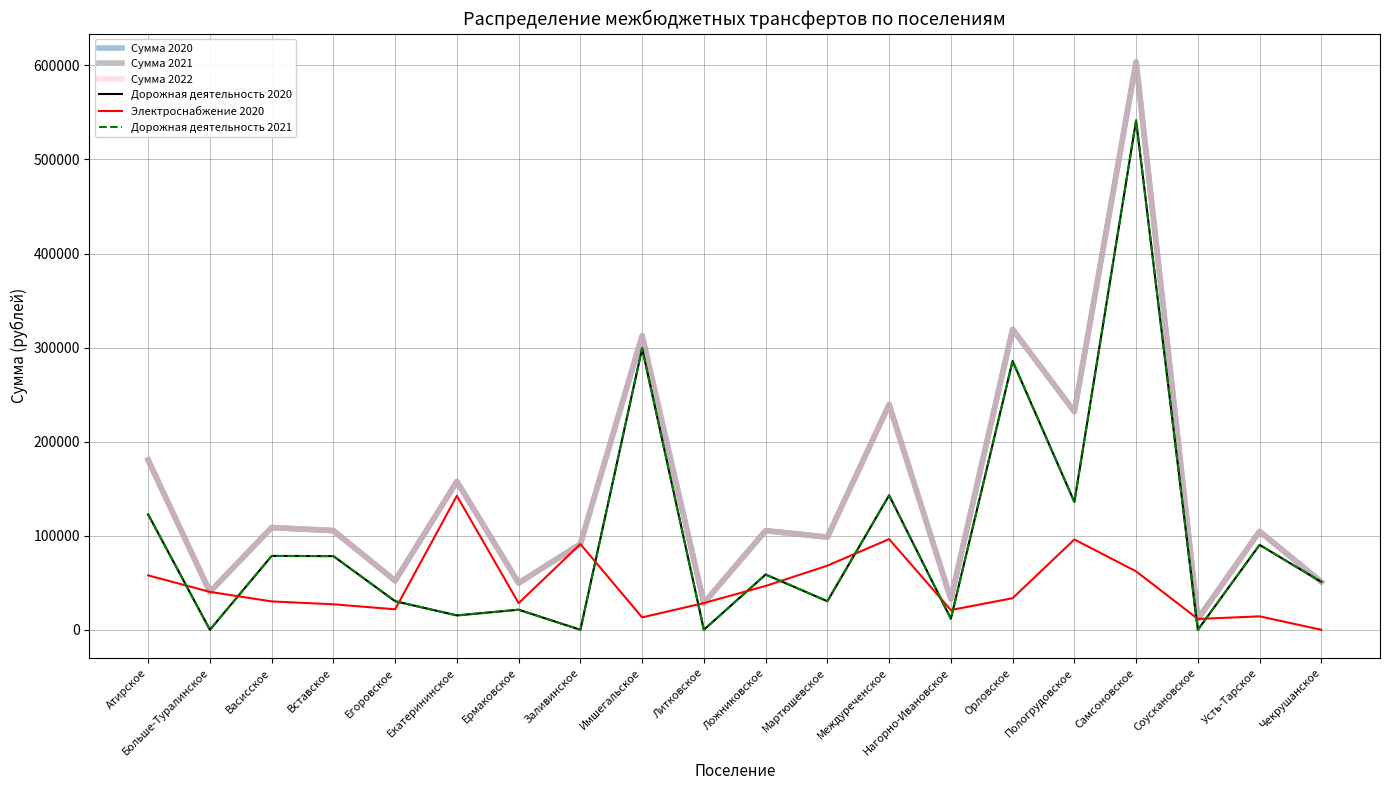

What is the label of the 1st point from the right?

Чекрушанское